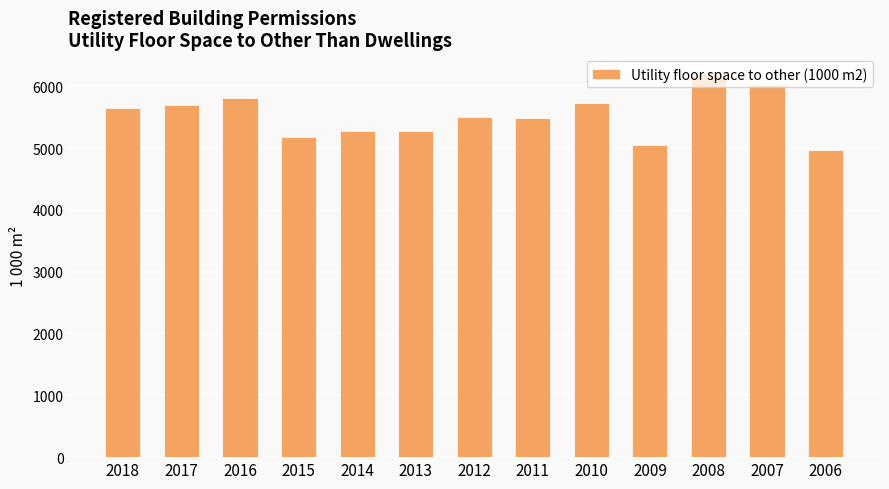

Count the number of data series in this chart.

1